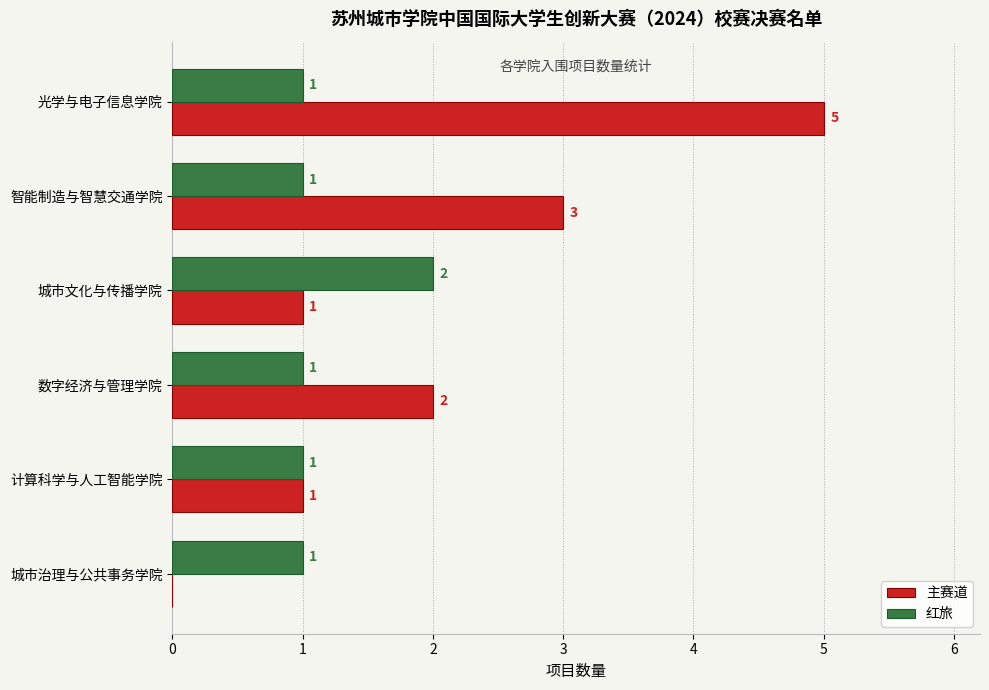

At which category is the sum across all series the highest?

光学与电子信息学院